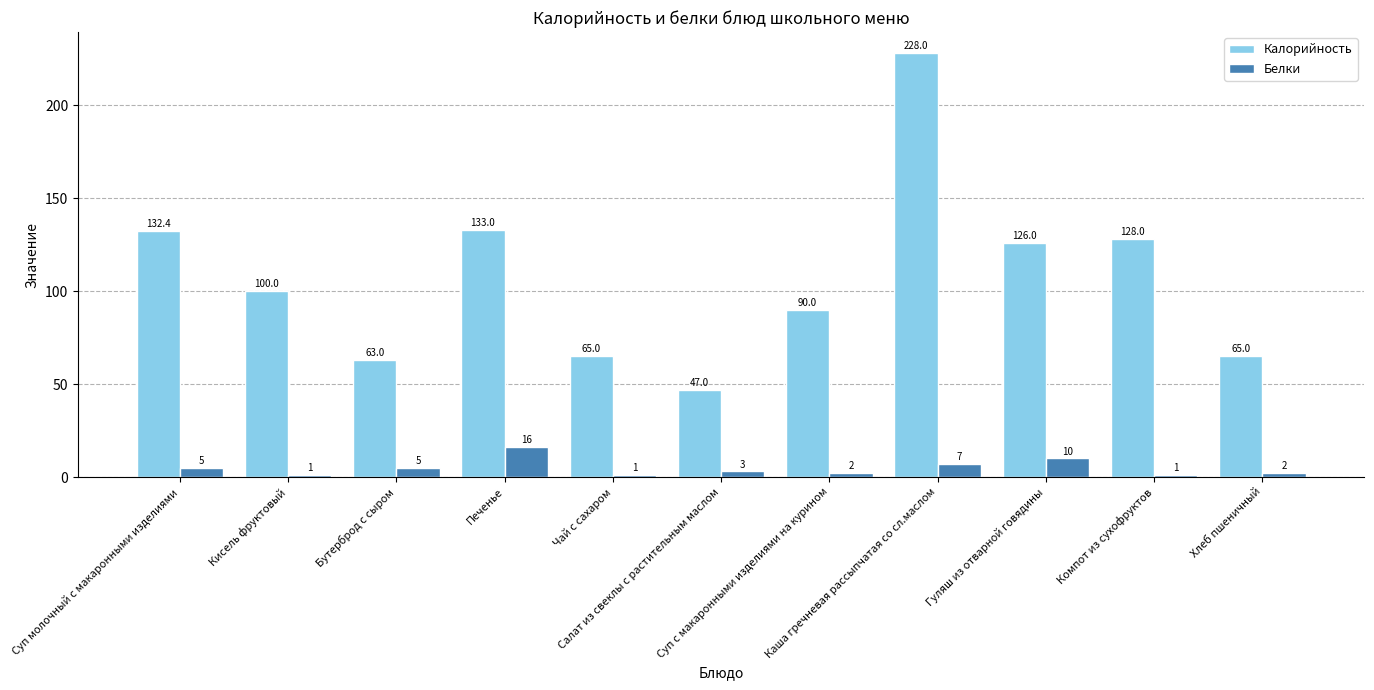

Which series has the largest total across all categories?

Калорийность